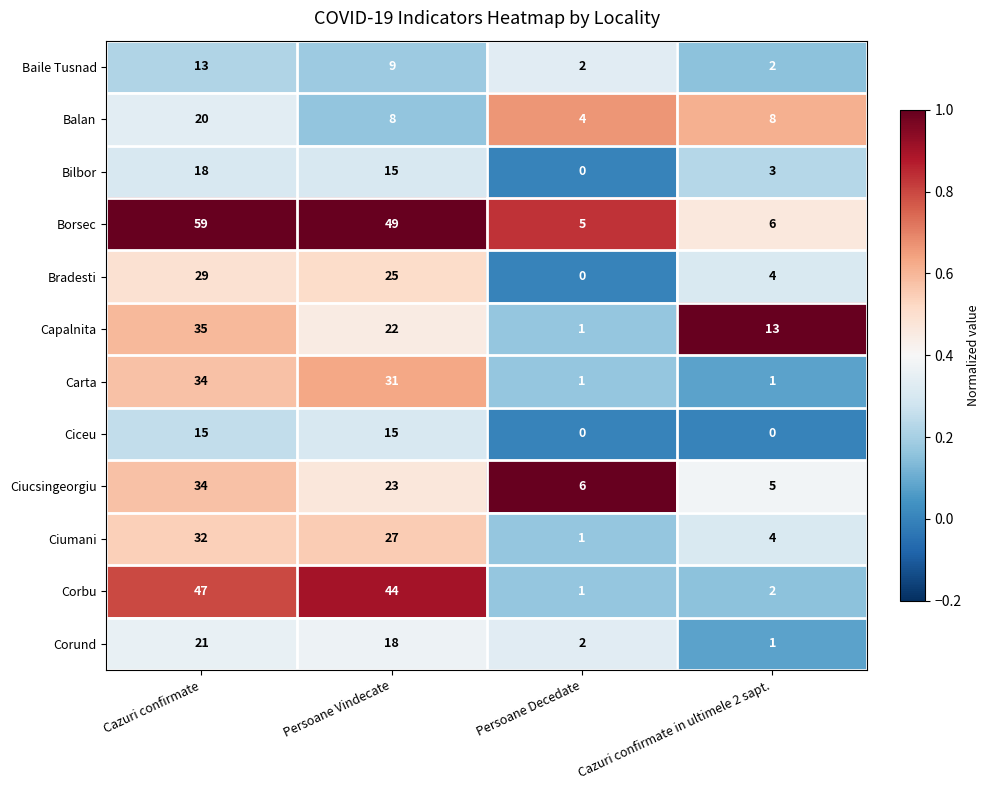

Is it true that Ciceu equals 15 at Cazuri confirmate?

True